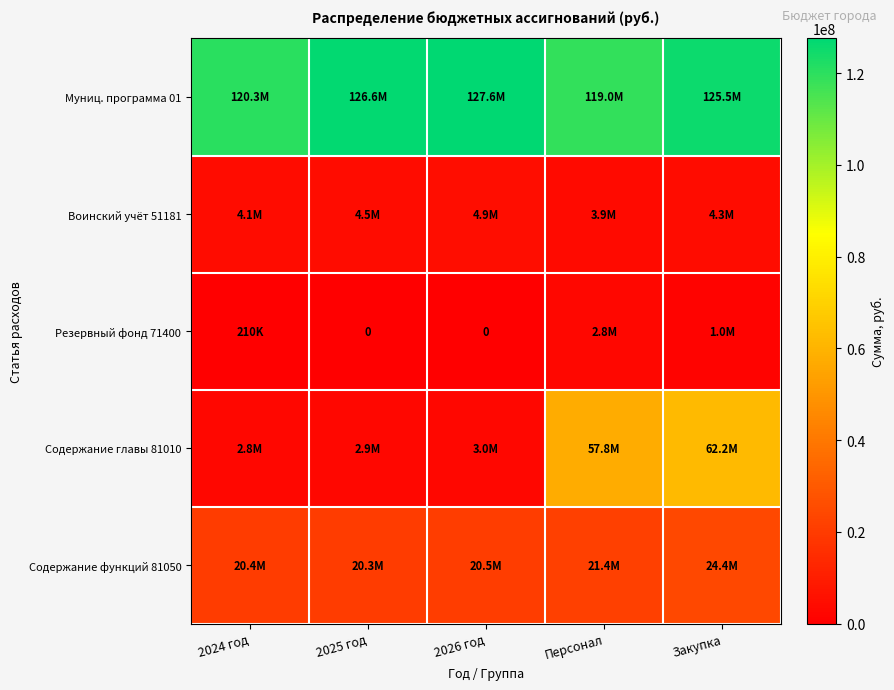

Between Закупка and 2025 год, which is larger?

2025 год